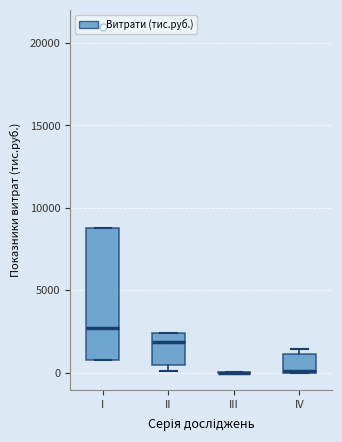

Reading left to right, transcribe this box plot: for each box, give where its median line is, the range the box spans, and where its two whiskers end, as read against the y-axis. The values are not printed on the chart, so give them approximately, as read against the axis.

I: median 2500, box 1000 to 8500, whiskers 1000 to 8500
II: median 2000, box 500 to 2500, whiskers 0 to 2500
III: box collapsed to a line at 0, whiskers 0 to 0
IV: median 0 (drawn on the box's lower edge), box 0 to 1000, whiskers 0 to 1500